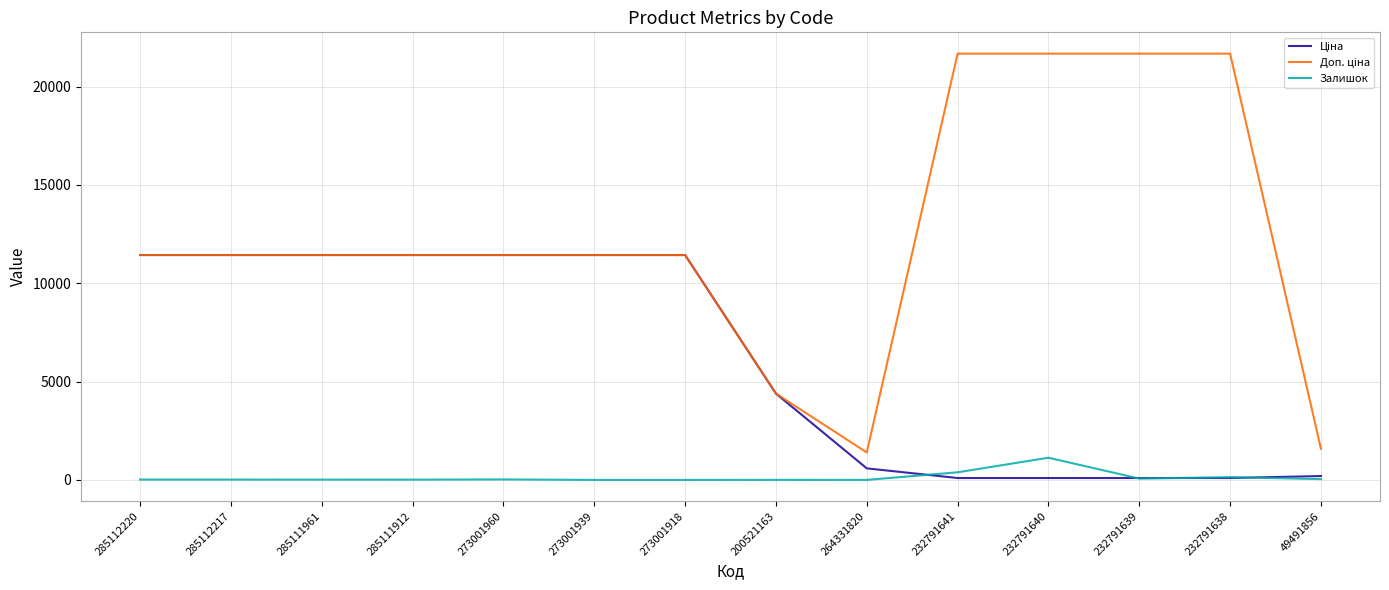

The value of Залишок at 273001918 is 0.0. True or false?

True